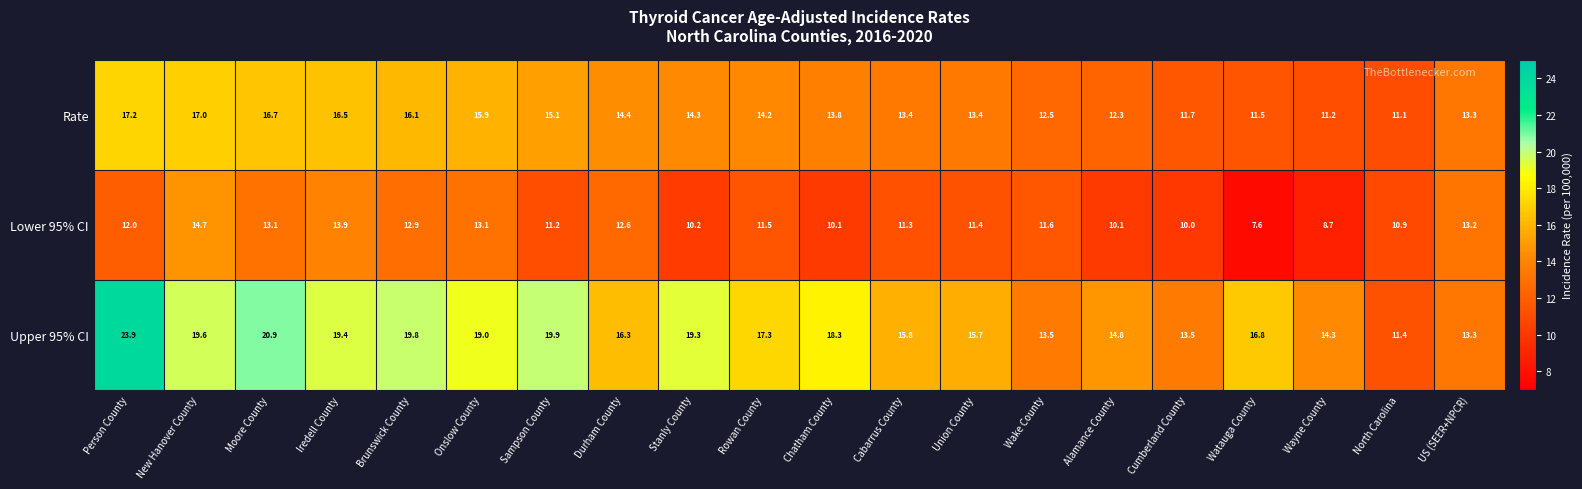

List the series in order of their overall mean, highest first.

Upper 95% CI, Rate, Lower 95% CI